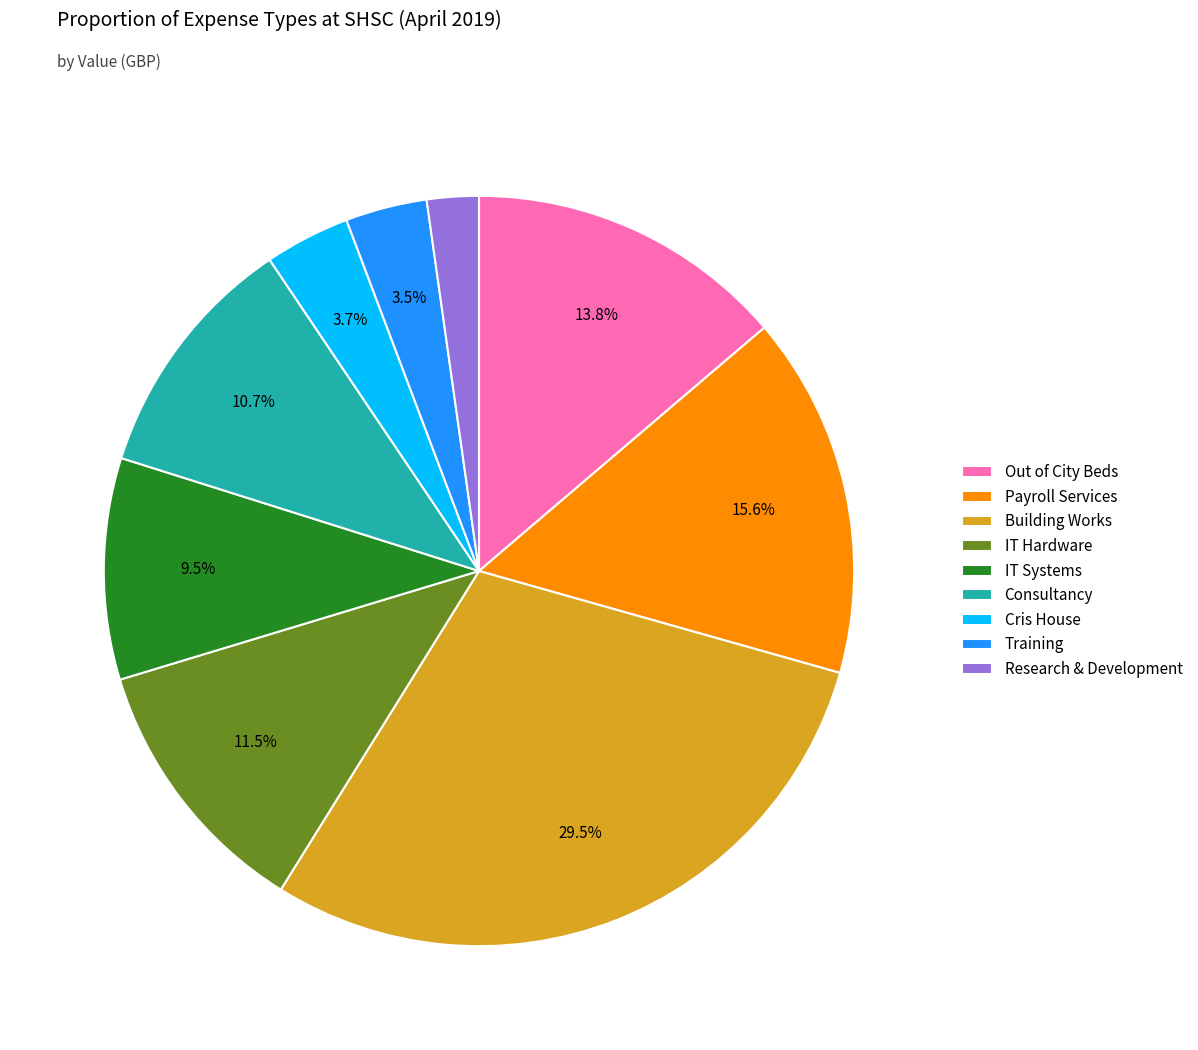

How many segments does this pie chart have?

9